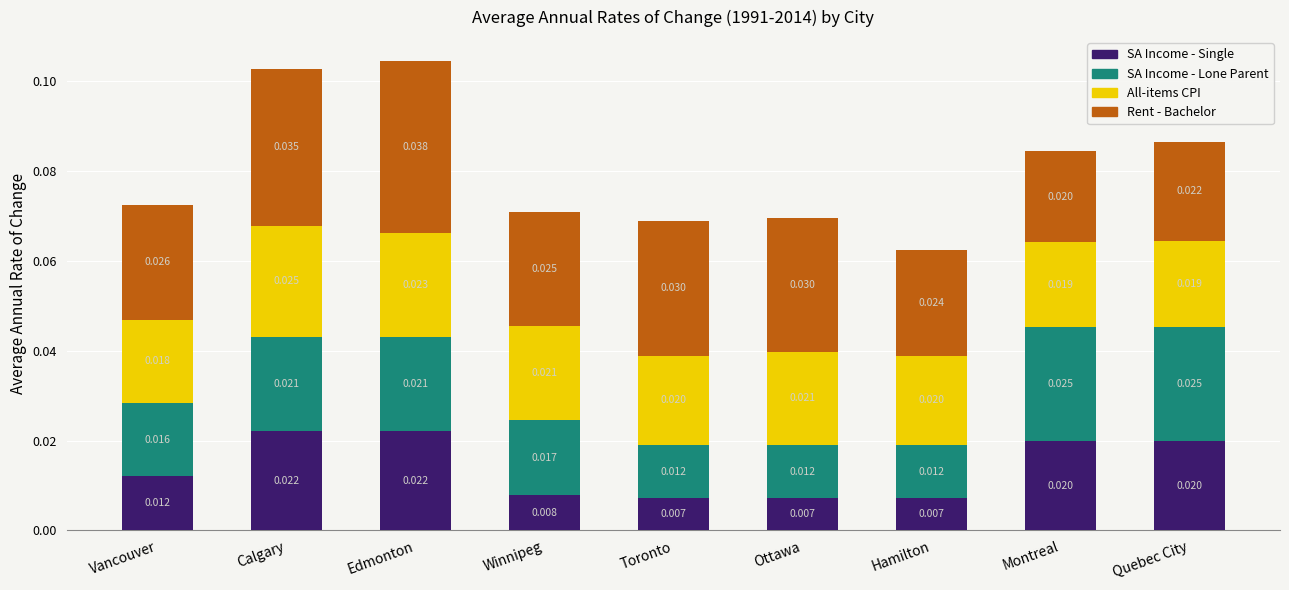

What is the total value across all series at Hamilton?

0.1